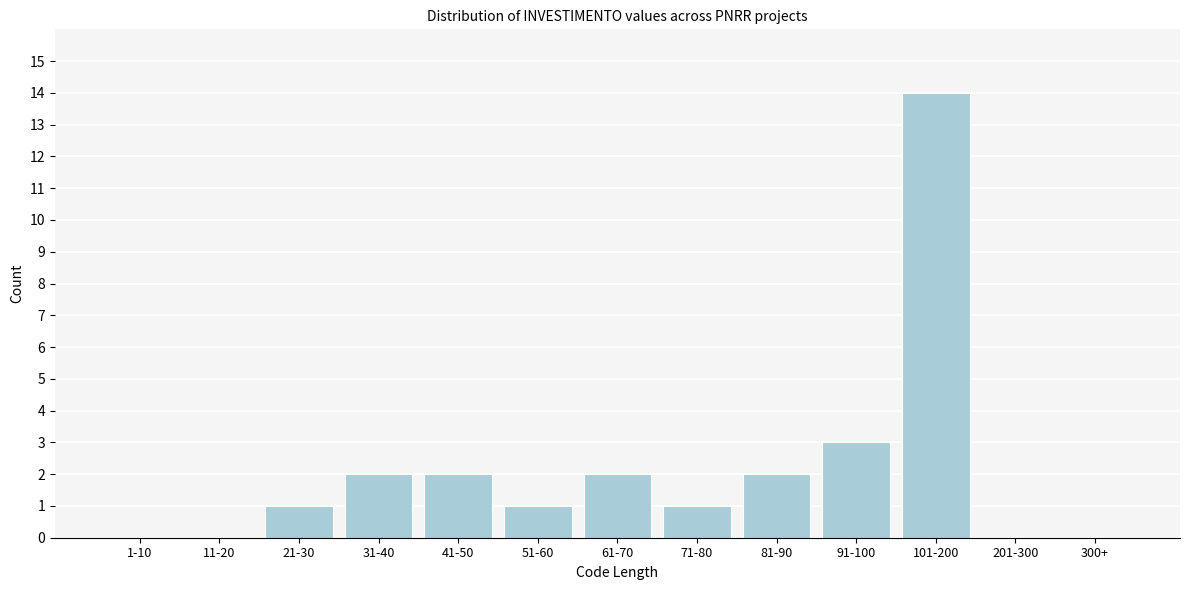

Reading right to left, what are all the values shown in this chart?

300+=0	201-300=0	101-200=14	91-100=3	81-90=2	71-80=1	61-70=2	51-60=1	41-50=2	31-40=2	21-30=1	11-20=0	1-10=0